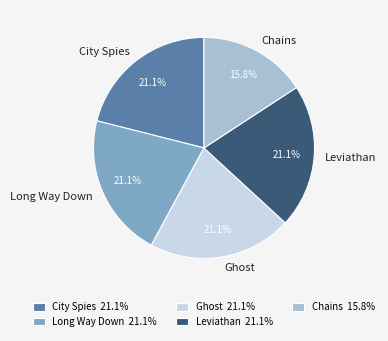

Between Chains and Long Way Down, which is larger?

Long Way Down